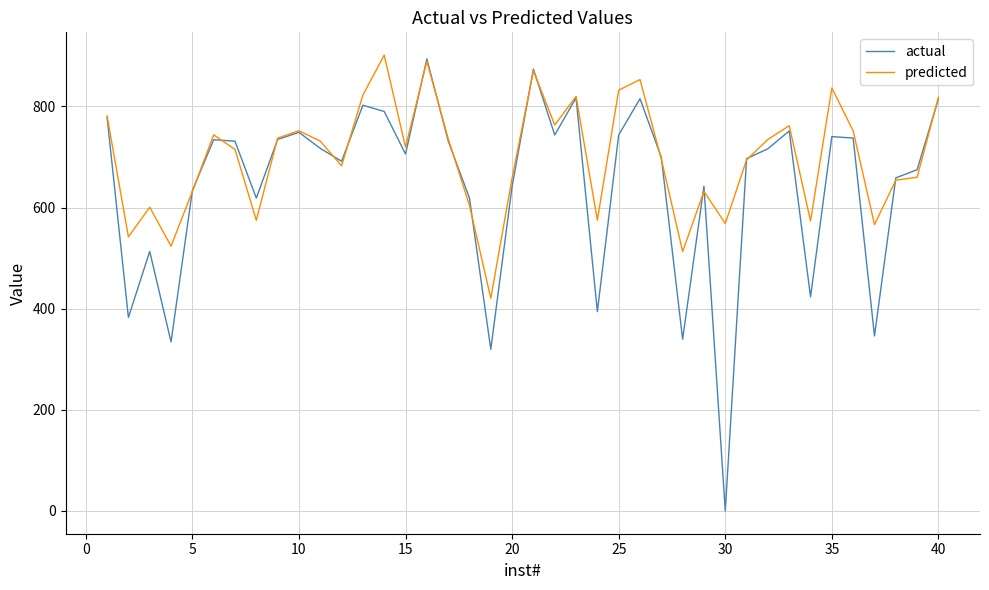

What are all the series names shown in the legend?

actual, predicted